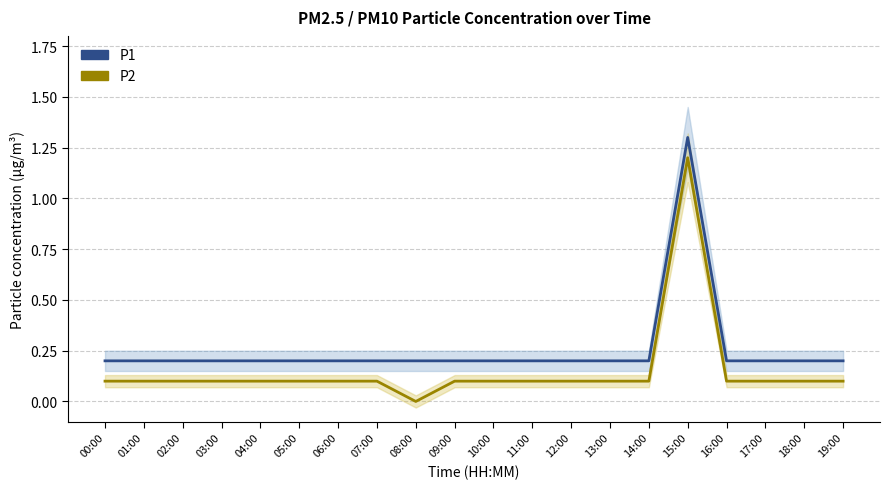

What are all the series names shown in the legend?

P1, P2